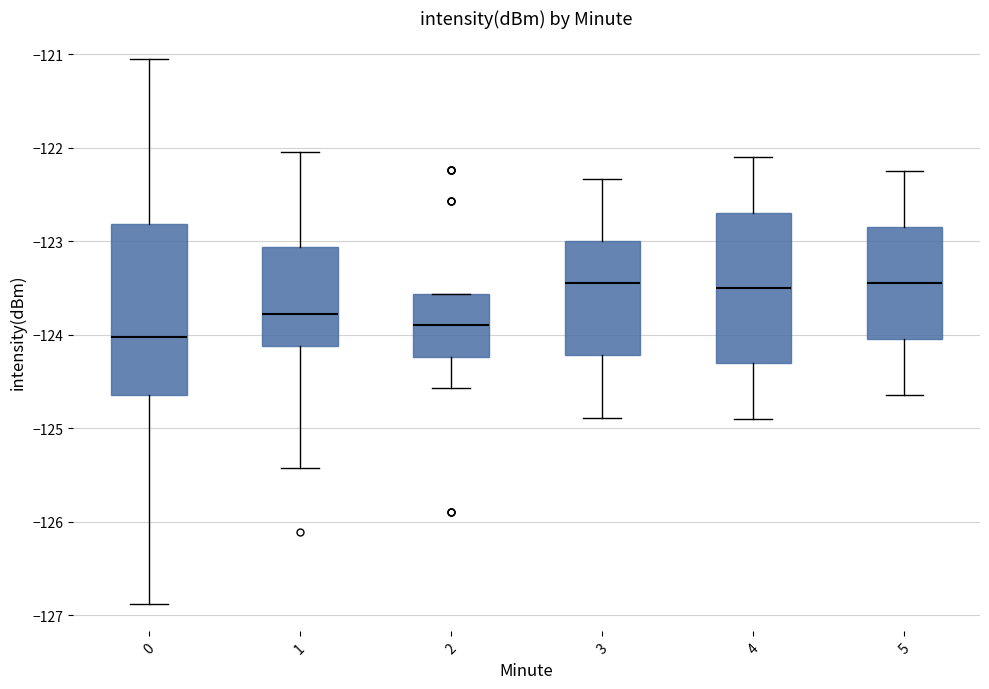

Which box has the lowest median line?

0